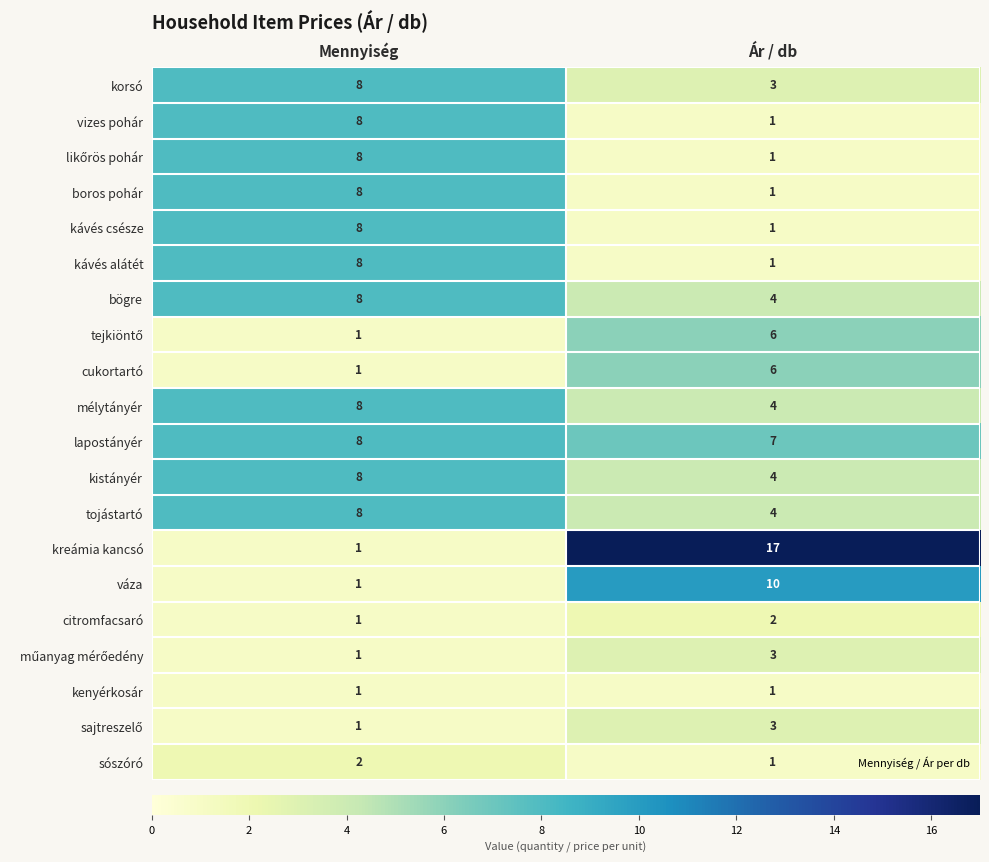

Is it true that lapostányér equals 8 at Mennyiség?

True